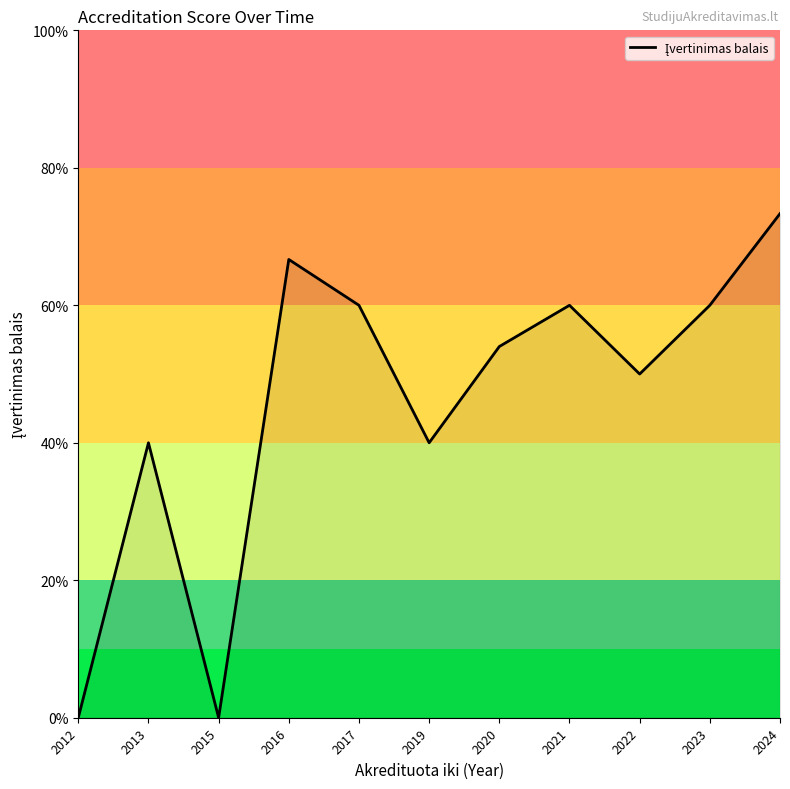

At which label does the data first exceed 2?

2016